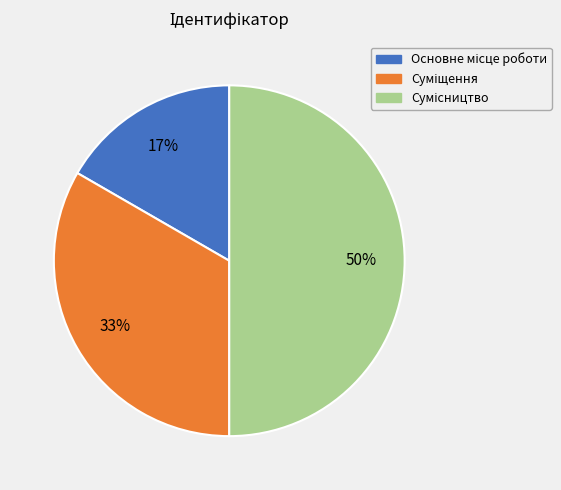

To the nearest percent, what is the average slice percentage?

33%